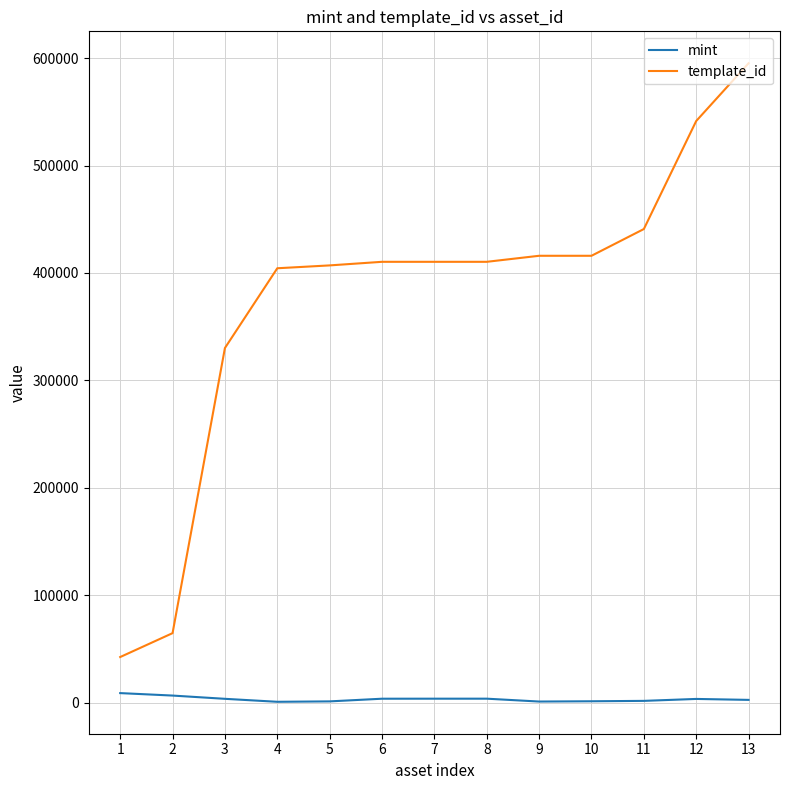

True or false: mint and template_id intersect in this chart.

False